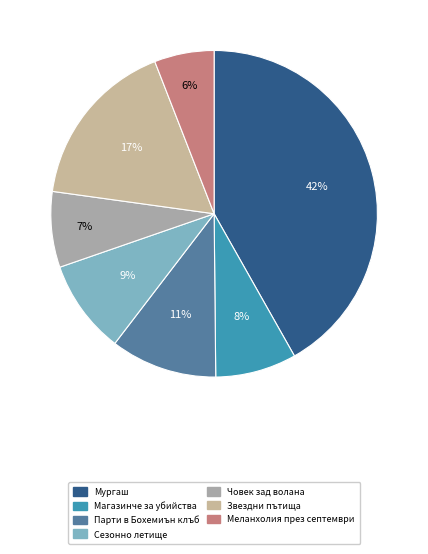

Is there any slice that represents more than half of the pie?

No